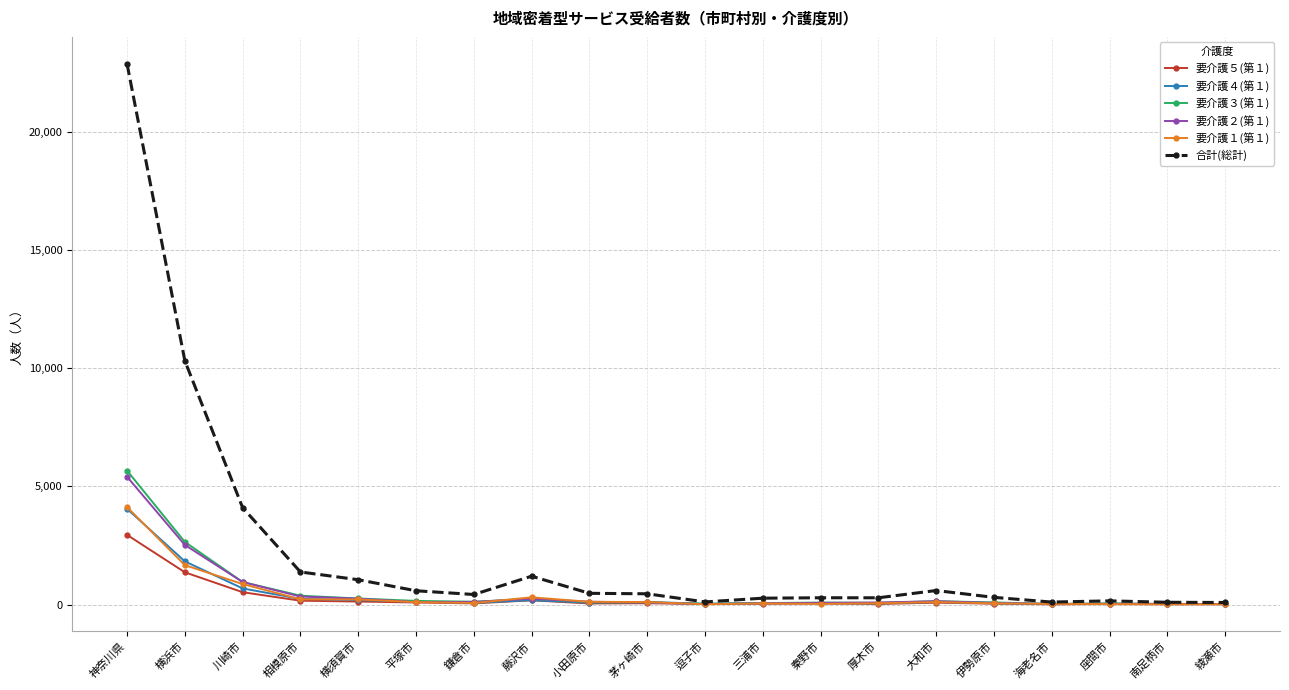

In 要介護３(第１), how many points are lower than both neighbors (excluding endpoints)?

5